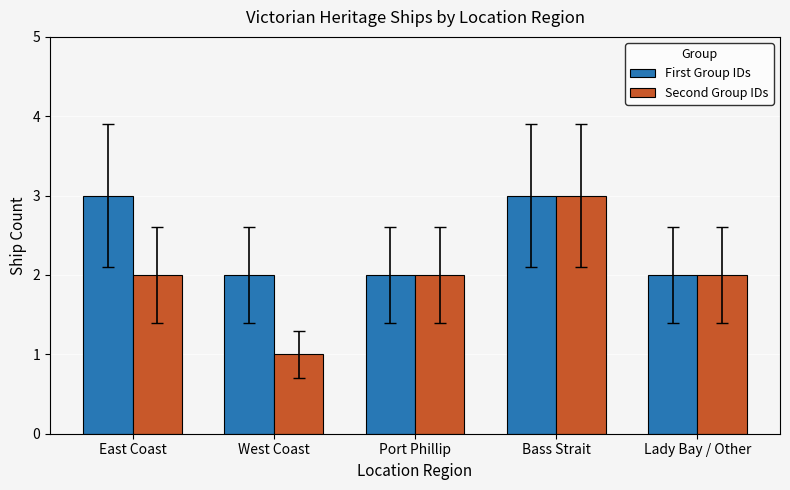

What is the label of the 5th bar from the right?

East Coast